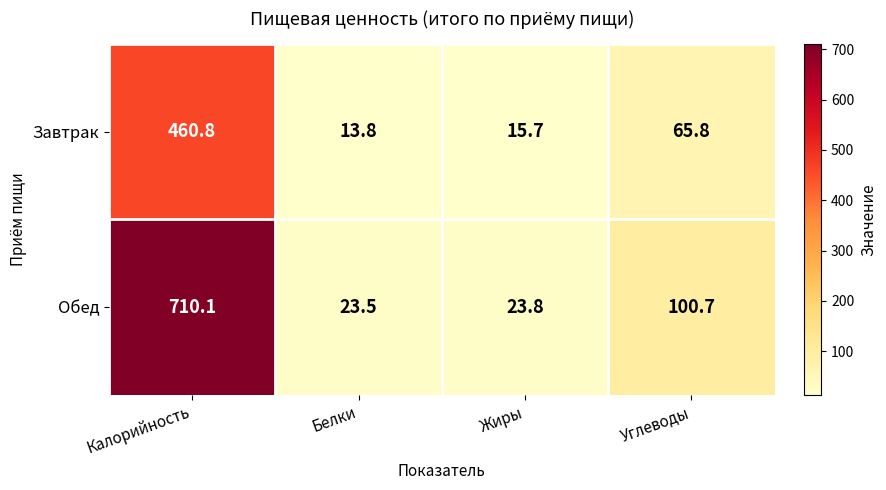

What is the difference between the highest and lowest values at Калорийность?

249.3